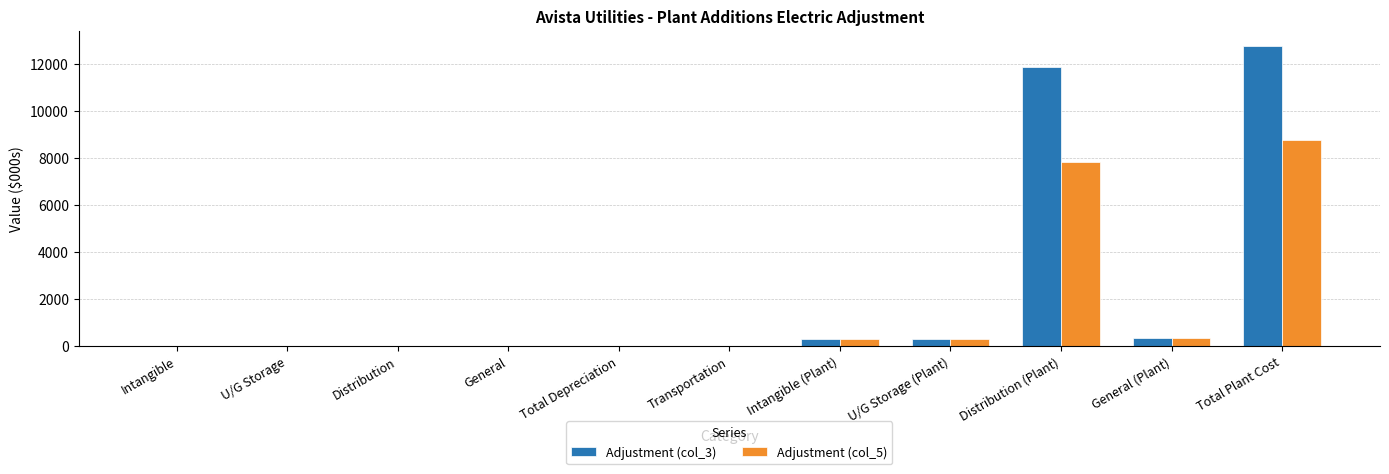

At which category is the sum across all series the highest?

Total Plant Cost